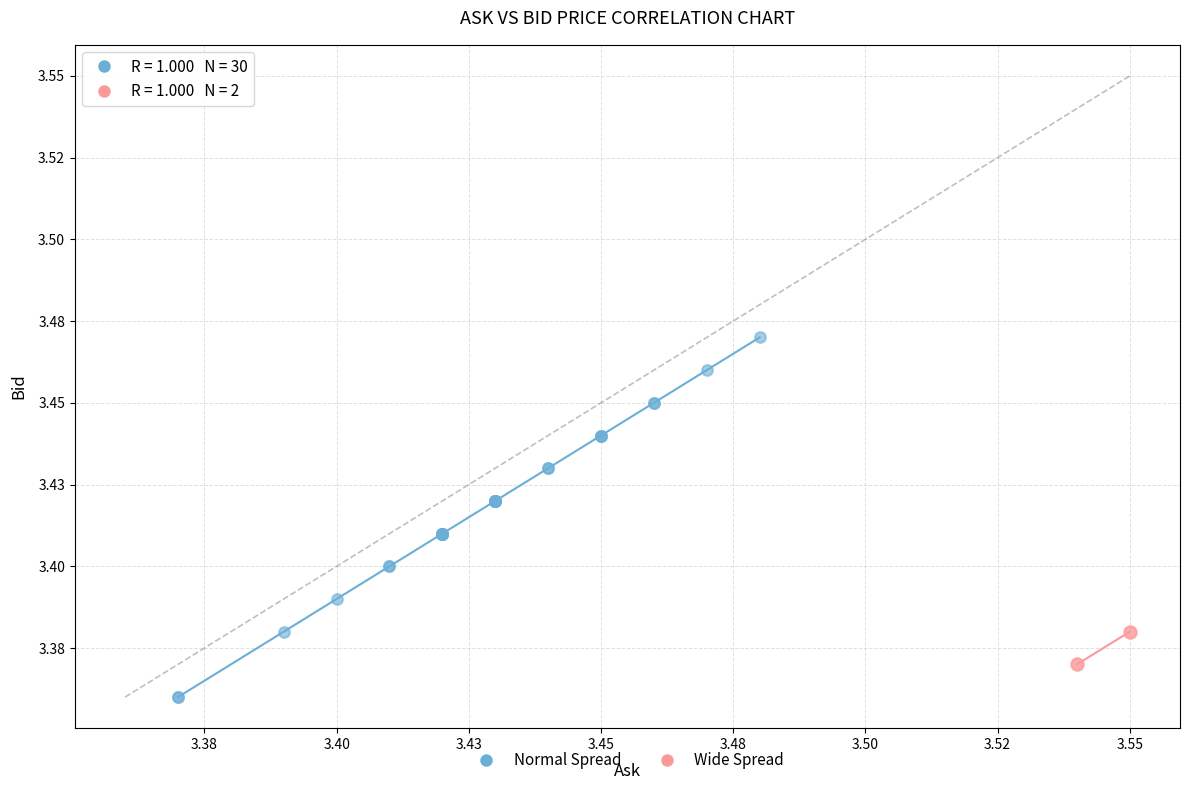

Which series reaches the maximum Y coordinate?

Normal Spread